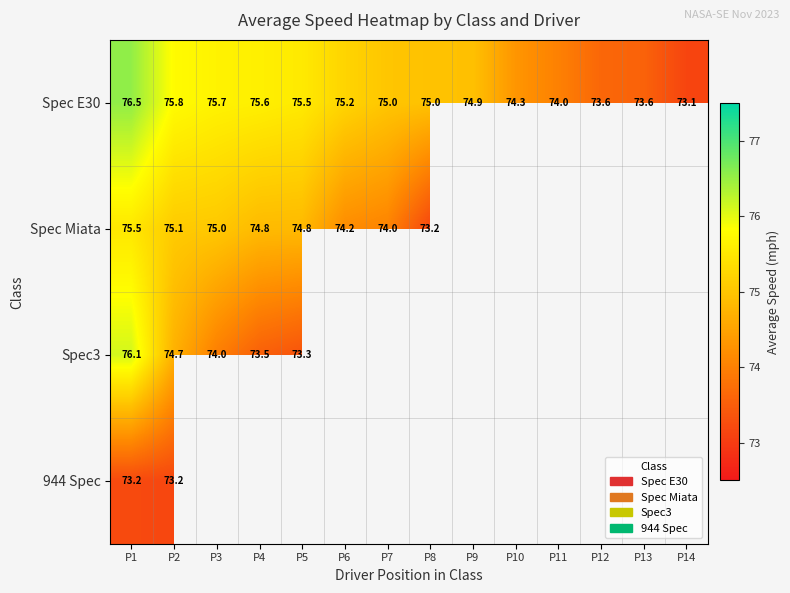

How many data points does each series have?

14